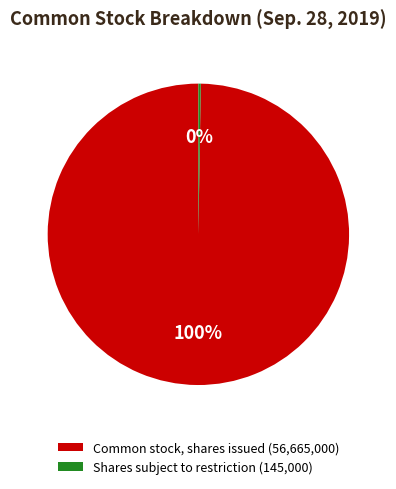

What is the largest slice in the pie chart?

Common stock, shares issued